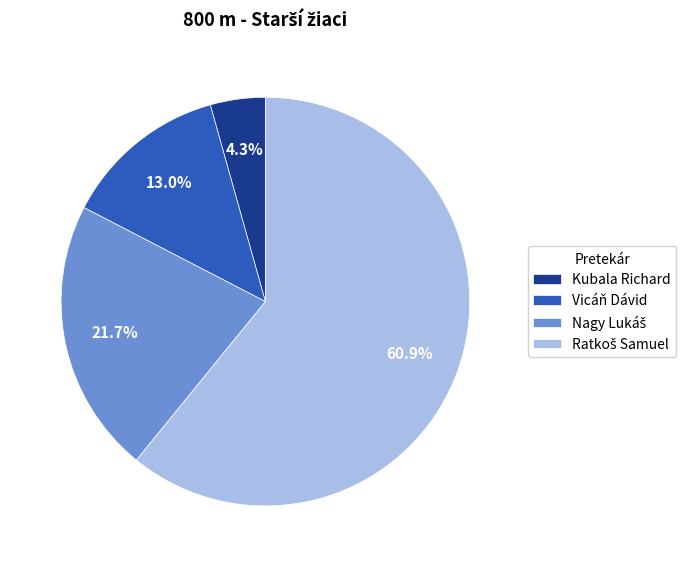

Which category has the smallest portion of the pie?

Kubala Richard